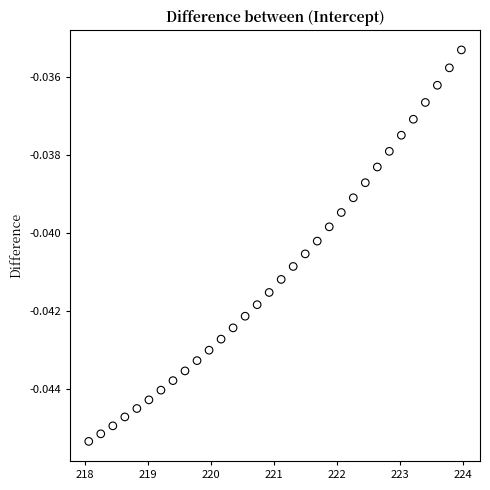

What is the range of X values (max minus min)?

5.9